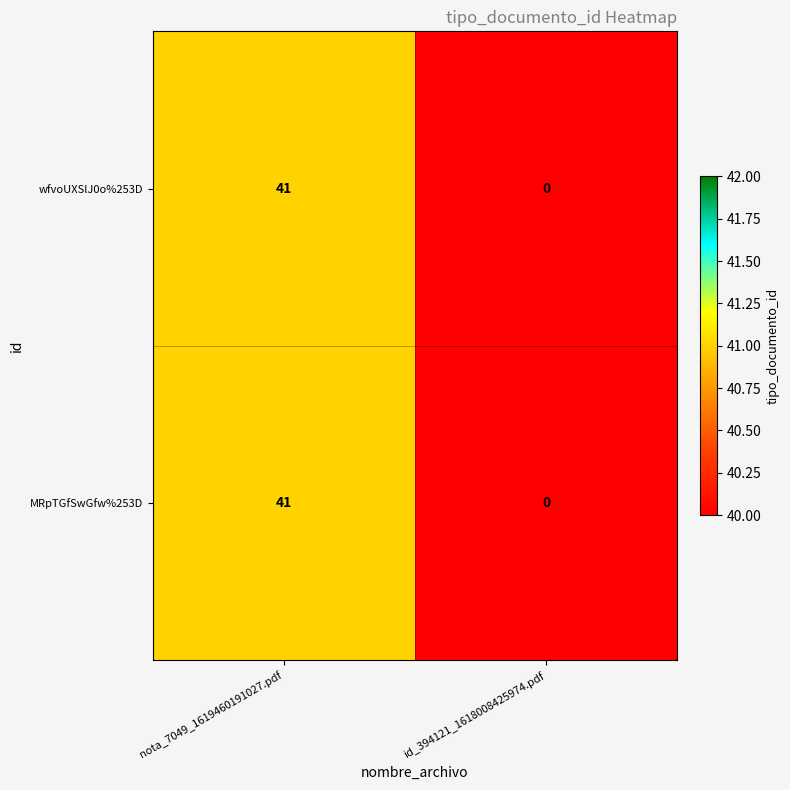

Count the number of data series in this chart.

2